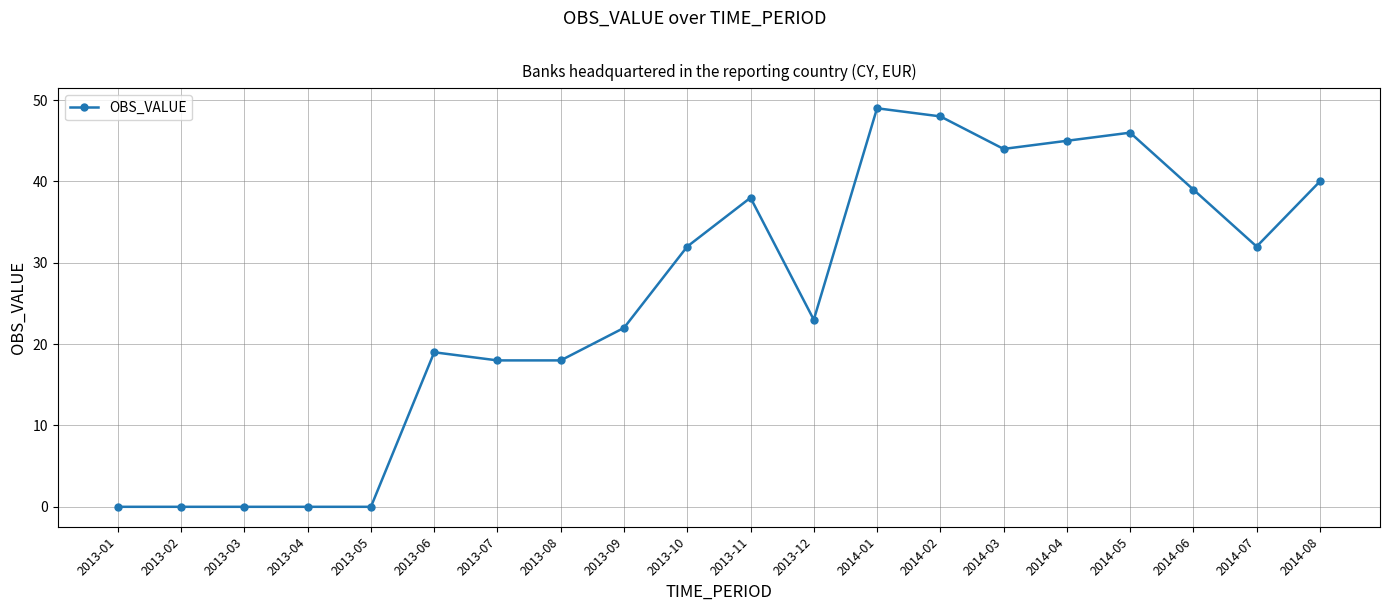

What is the label of the 19th point from the left?

2014-07